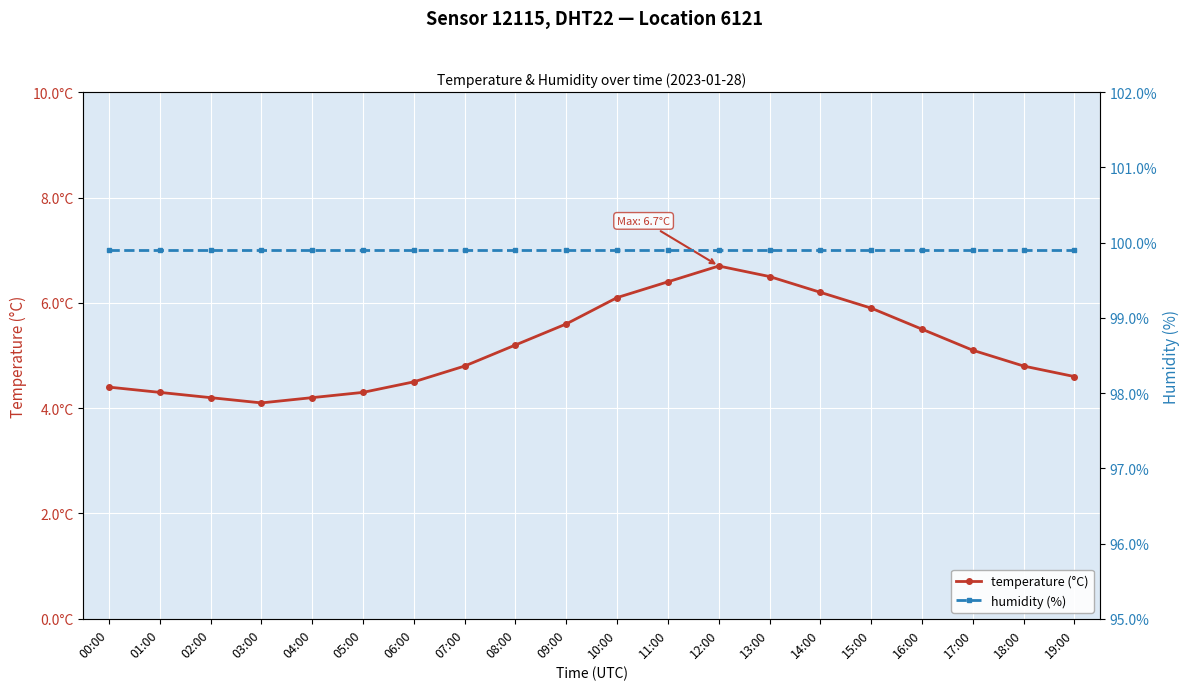

Which series changed the most between 00:00 and 12:00?

temperature (°C)